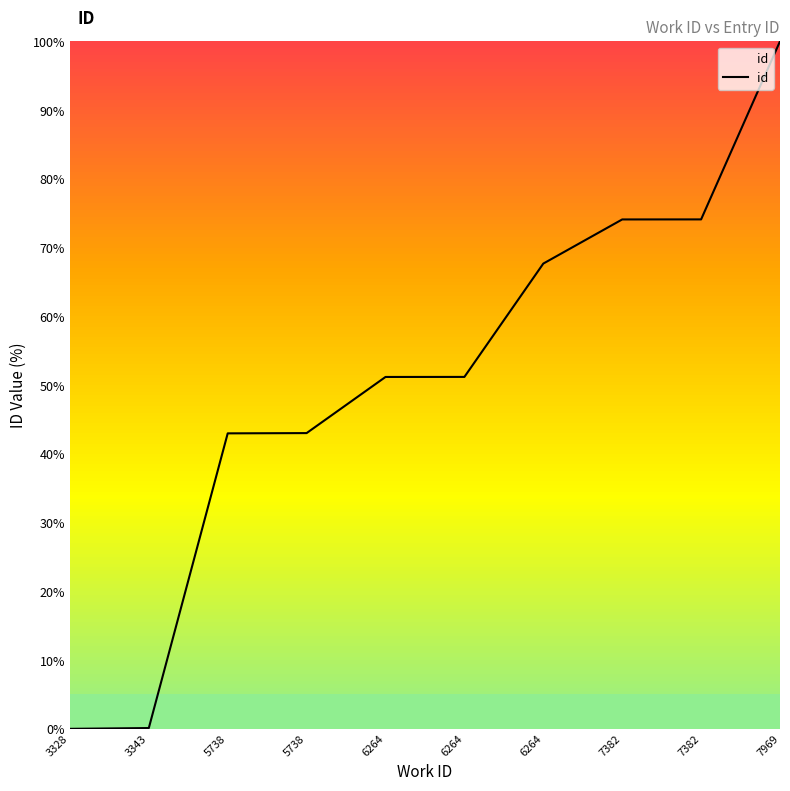

Which category has the lowest value across all series?

3328